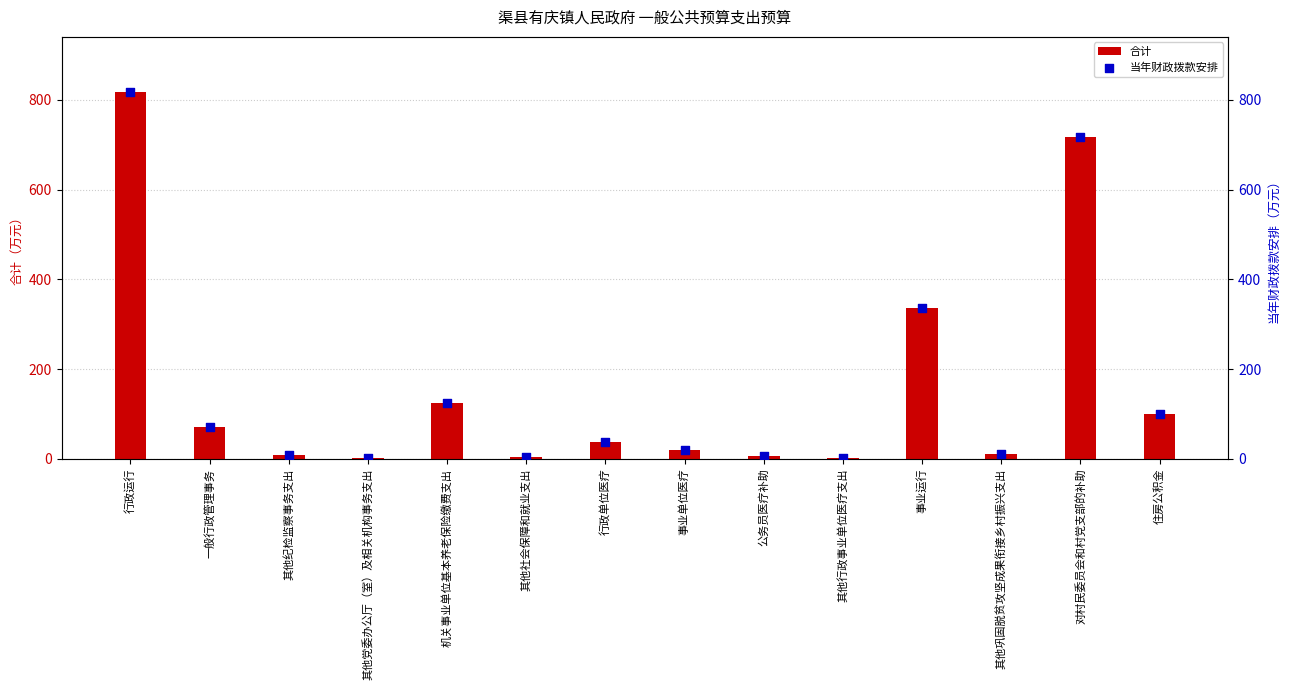

Which series has the largest total across all categories?

合计